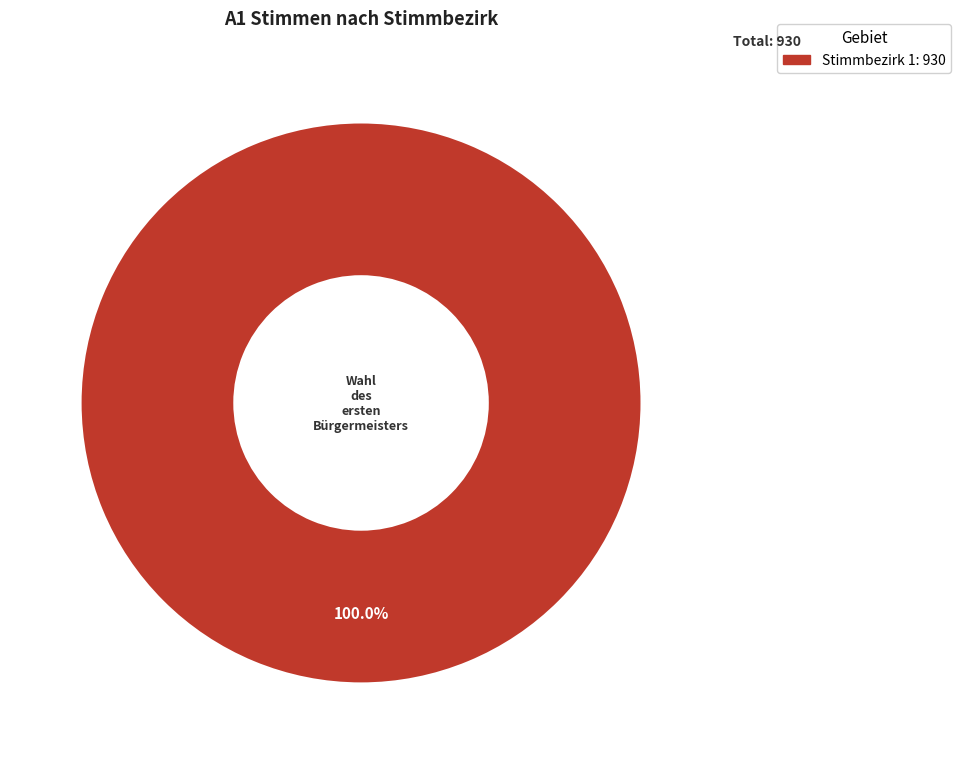

Is there a majority slice in this chart?

Yes